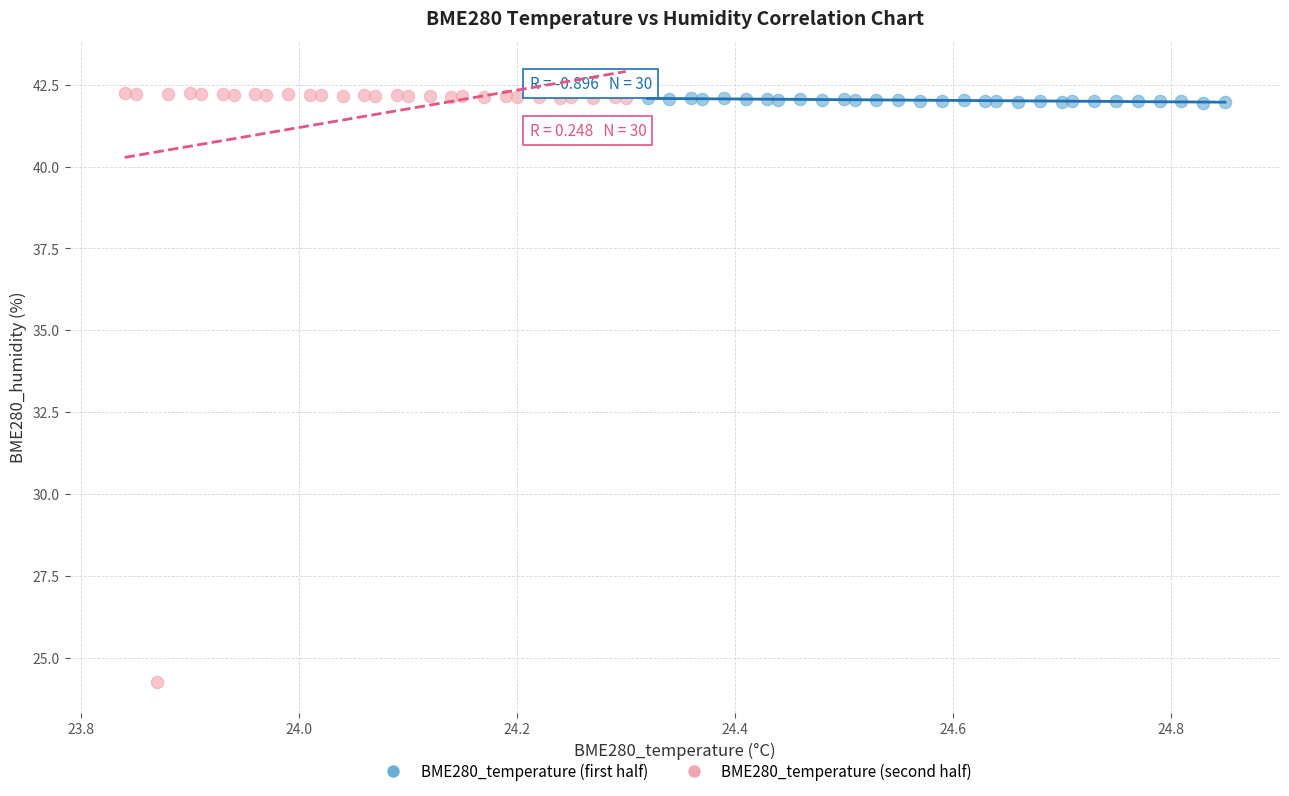

Which series reaches the minimum Y coordinate?

BME280_temperature (second half)